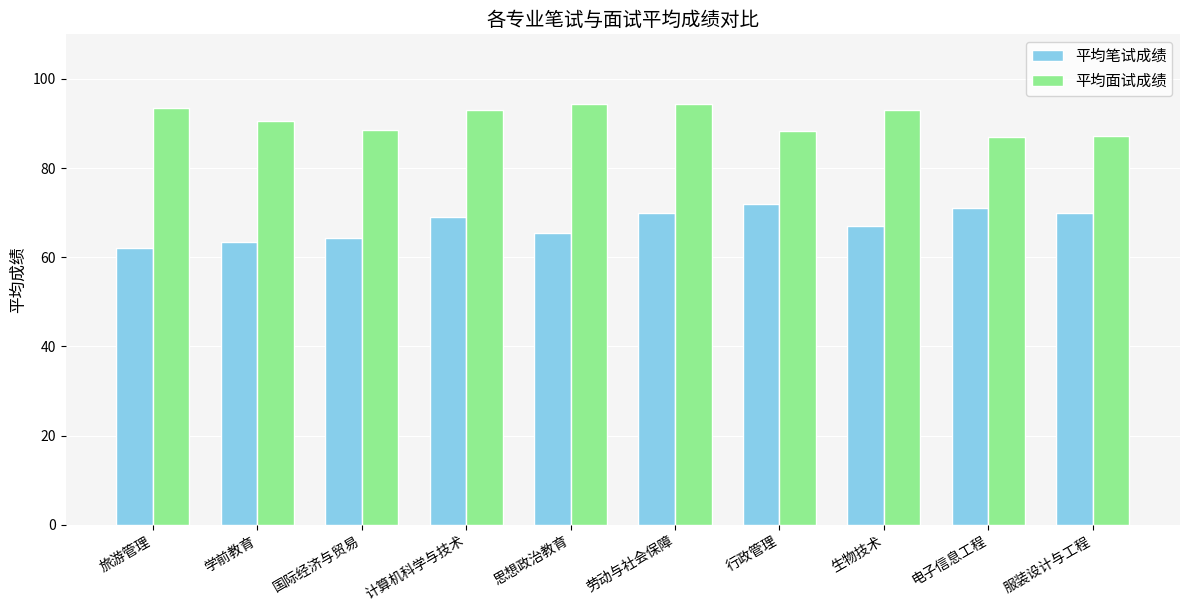

What is the sum of the 平均面试成绩 values at 生物技术 and 服装设计与工程?

180.3